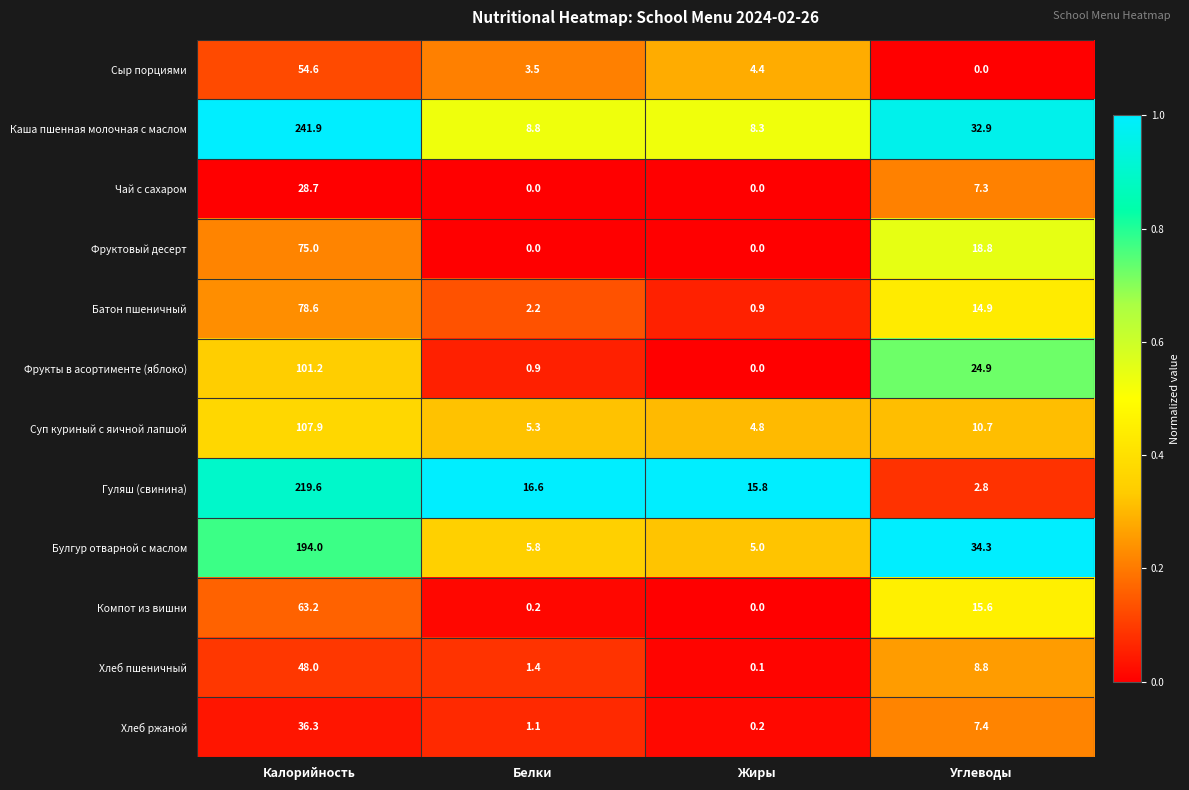

The value of Фрукты в асортименте (яблоко) at Калорийность is 35.6. True or false?

False